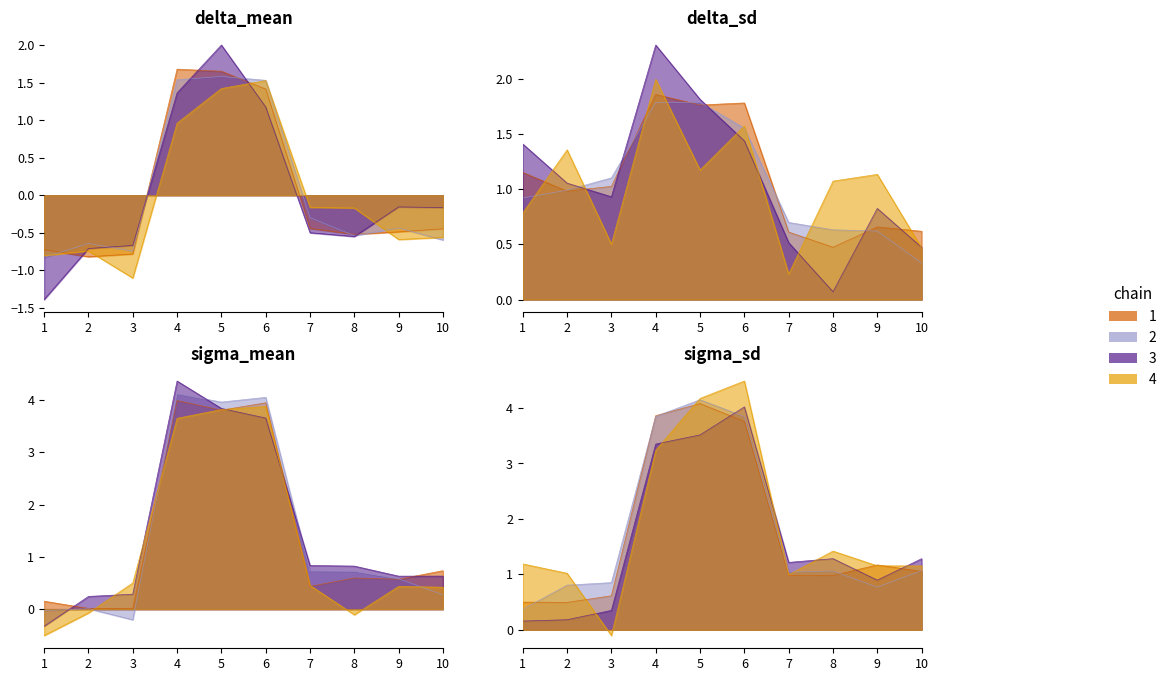

At which category does the data reach its first local valley?

2